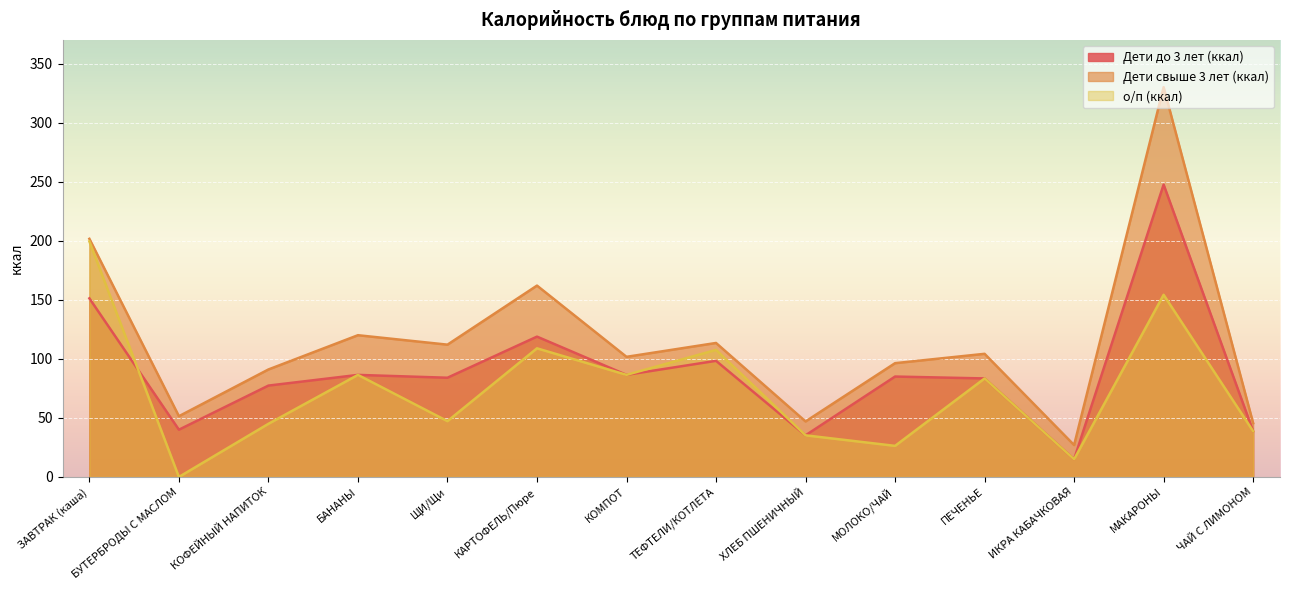

What is the difference between the highest and lowest values at ЧАЙ С ЛИМОНОМ?

6.8